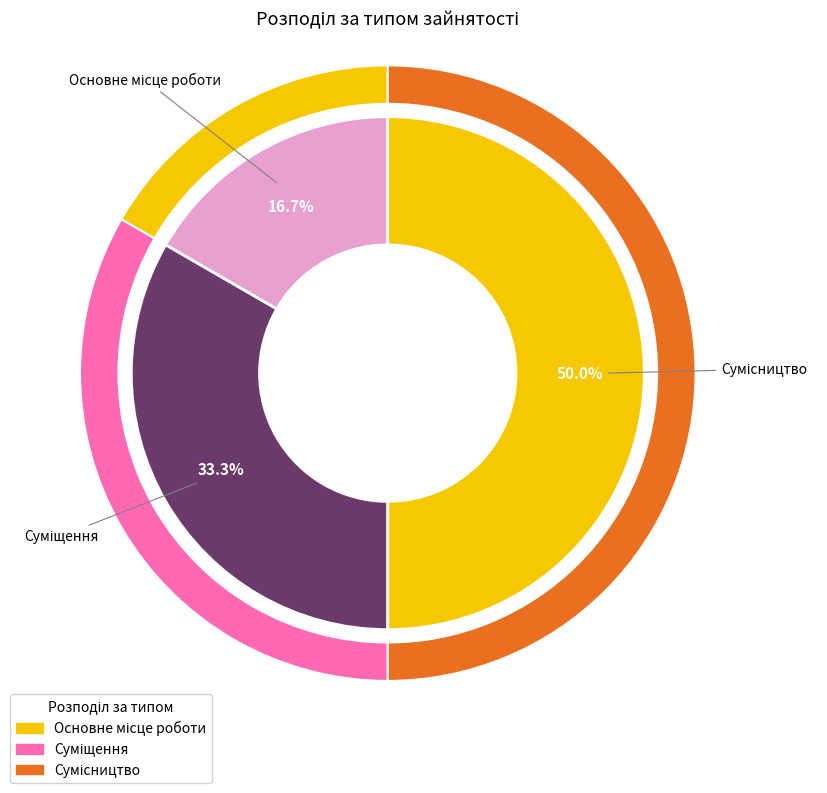

What is the smallest slice in the pie chart?

Основне місце роботи